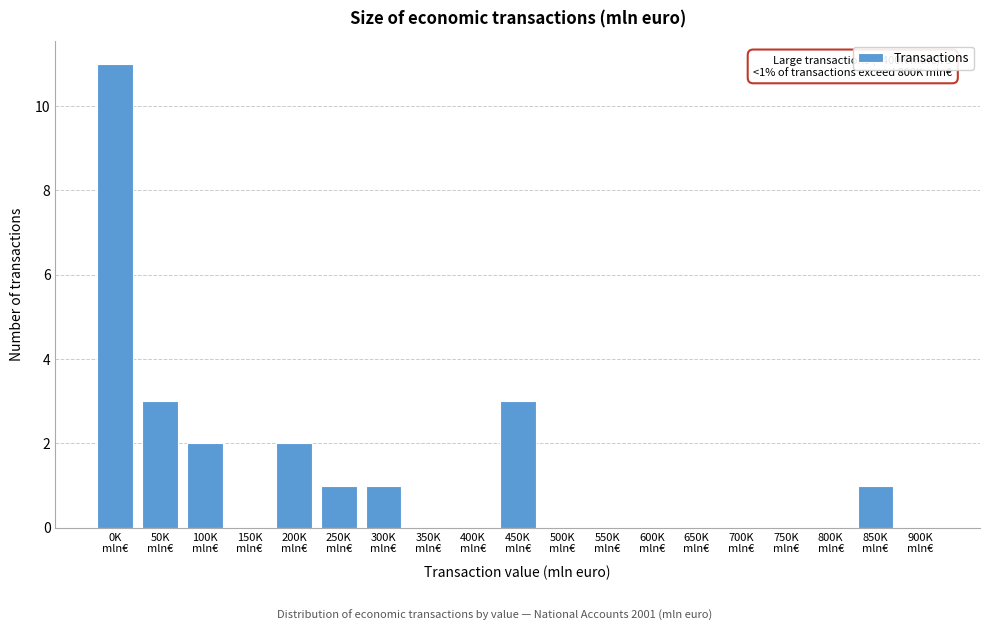

What is the greatest value displayed?

11